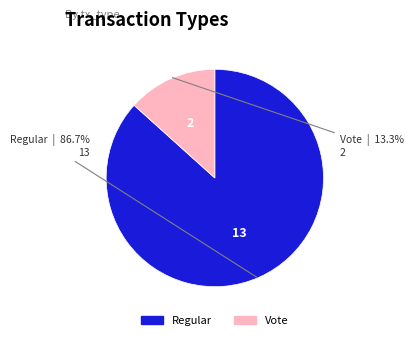

Is it true that Regular is 87% of the pie?

True